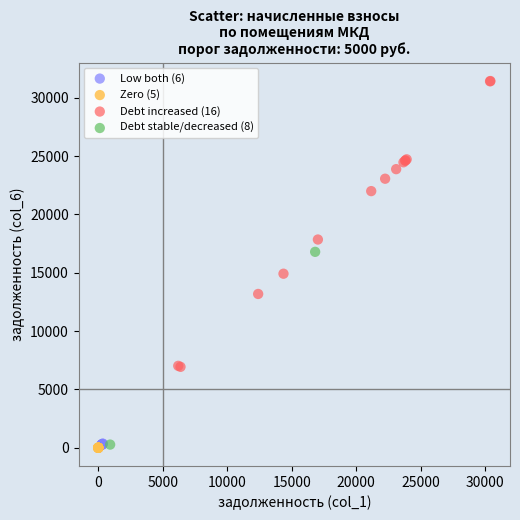

What are all the series names shown in the legend?

Low both (6), Zero (5), Debt increased (16), Debt stable/decreased (8)